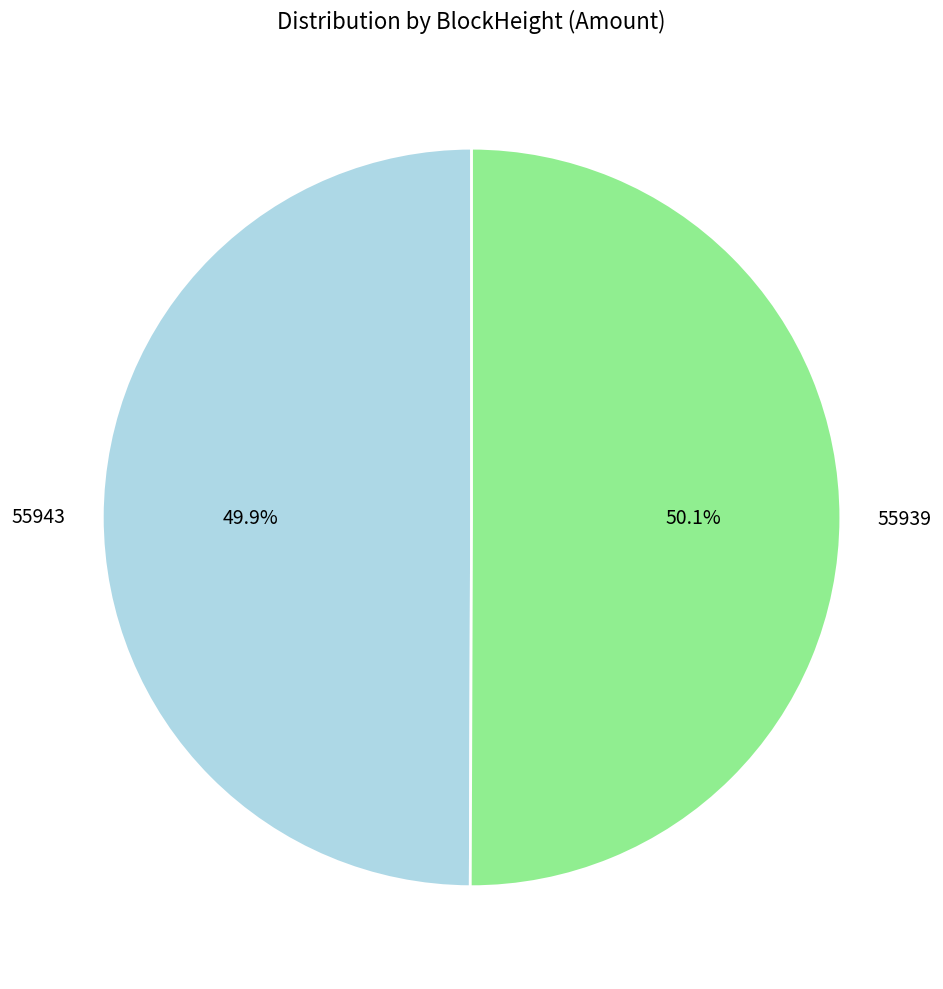

How much of the chart is everything except 55943?

50.1%